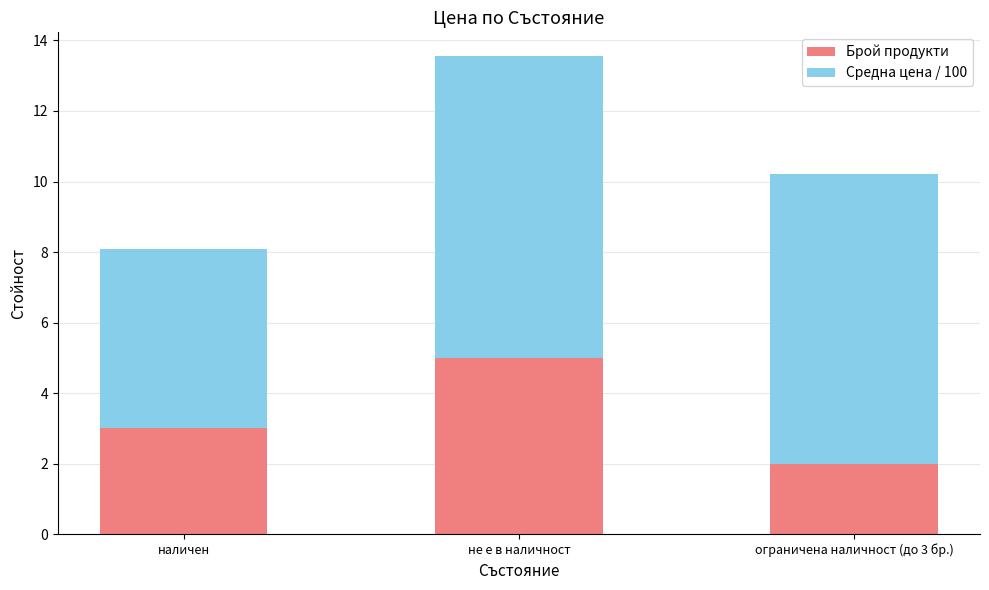

How many values in the Брой продукти series are below 3?

1